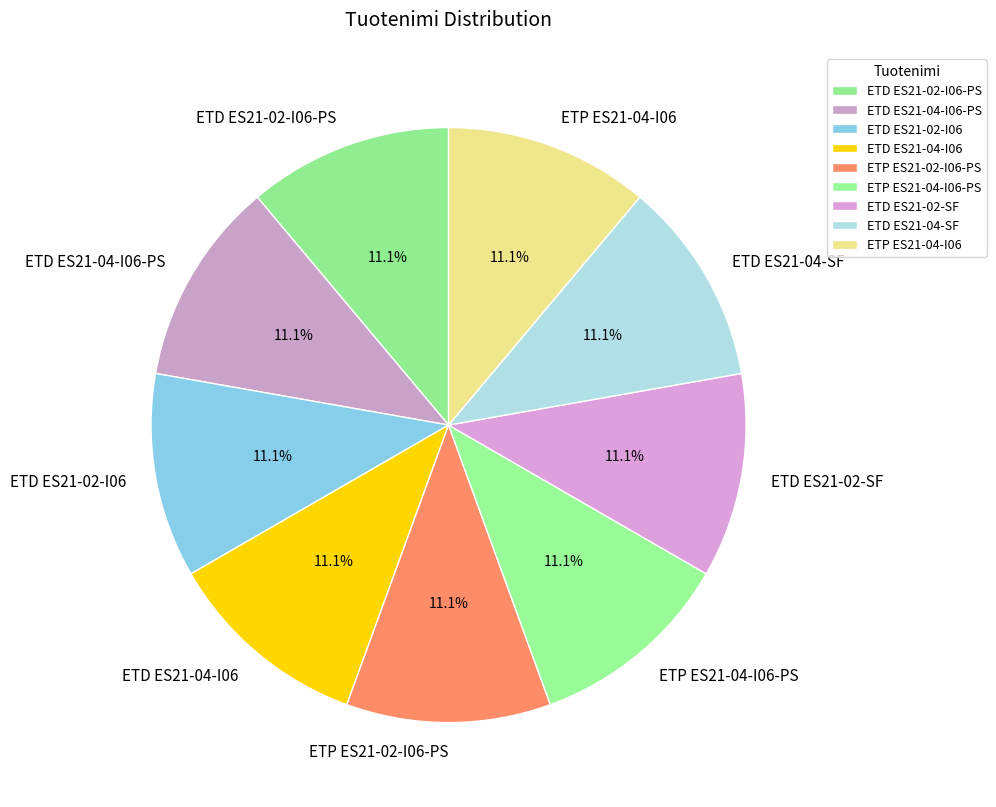

The ETP ES21-04-I06-PS slice represents 11% of the pie. True or false?

True